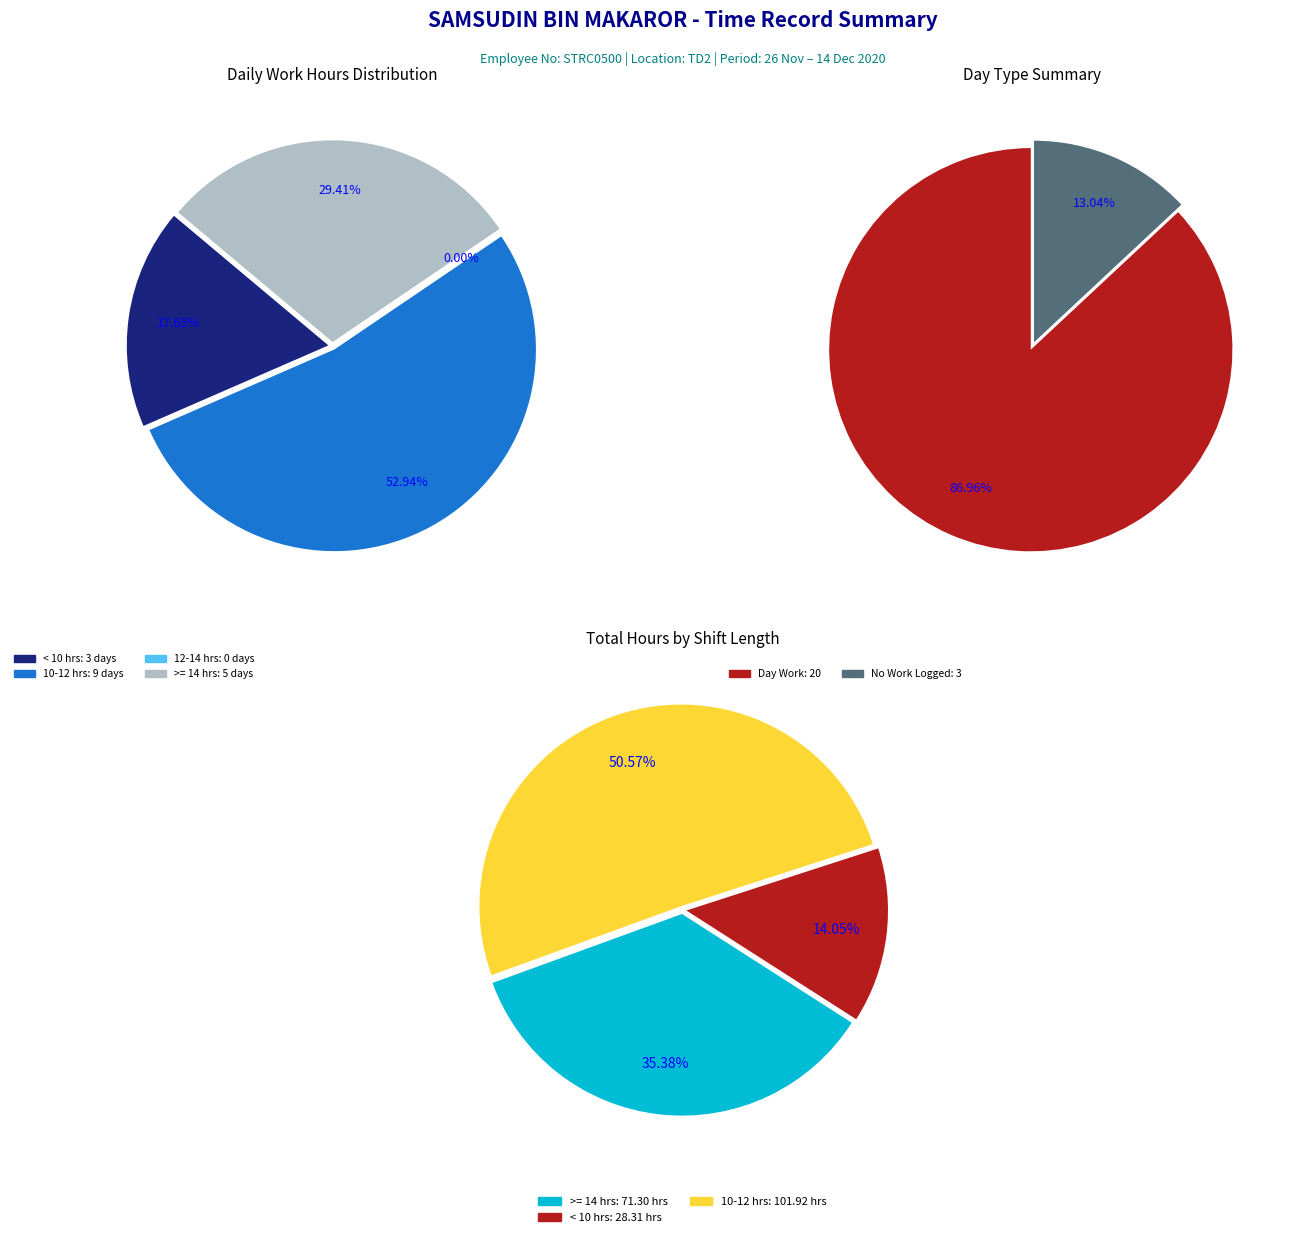

How many segments does this pie chart have?

6